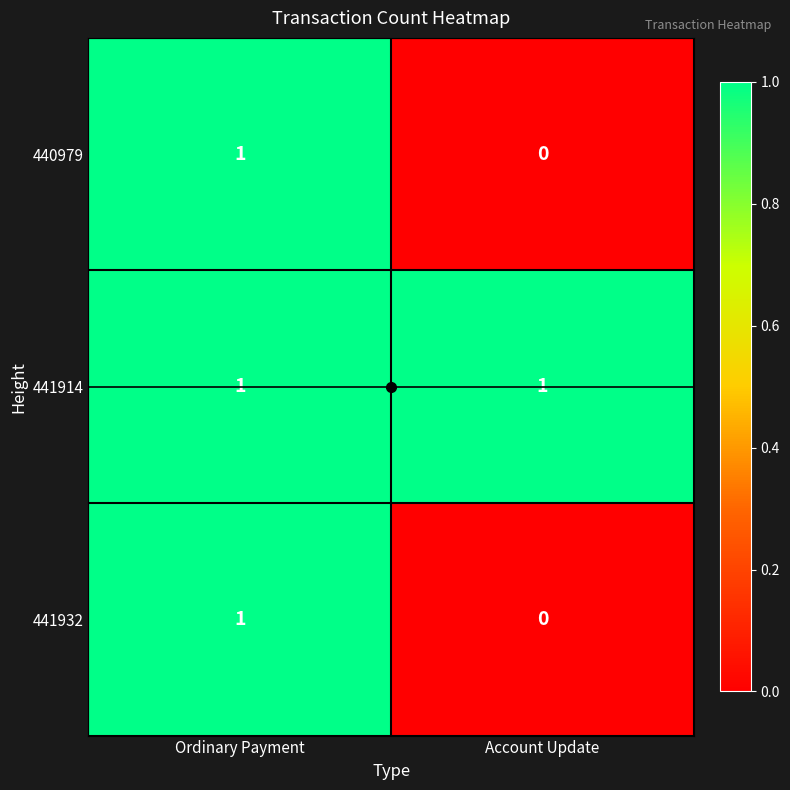

The value of 441932 at Ordinary Payment is 1. True or false?

True